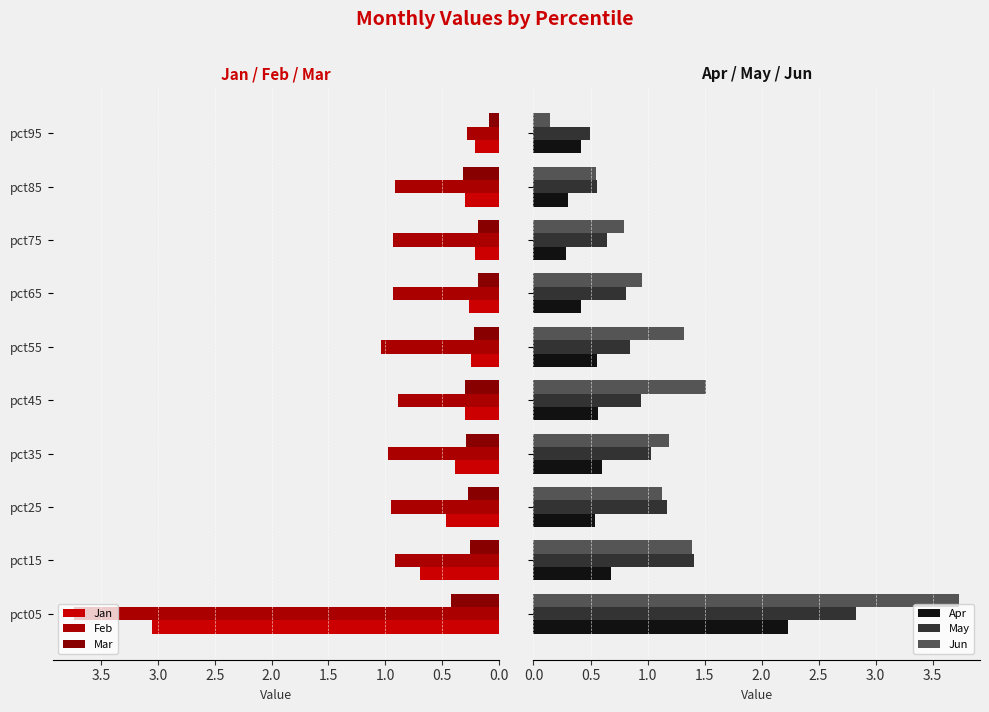

How many values in the Jun series exceed 1?

6